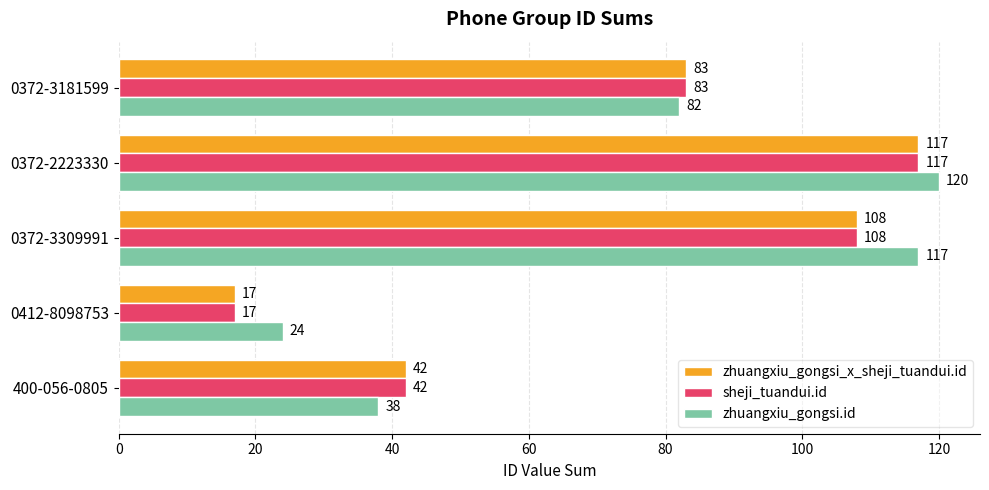

What is the sum of all zhuangxiu_gongsi.id values?

381